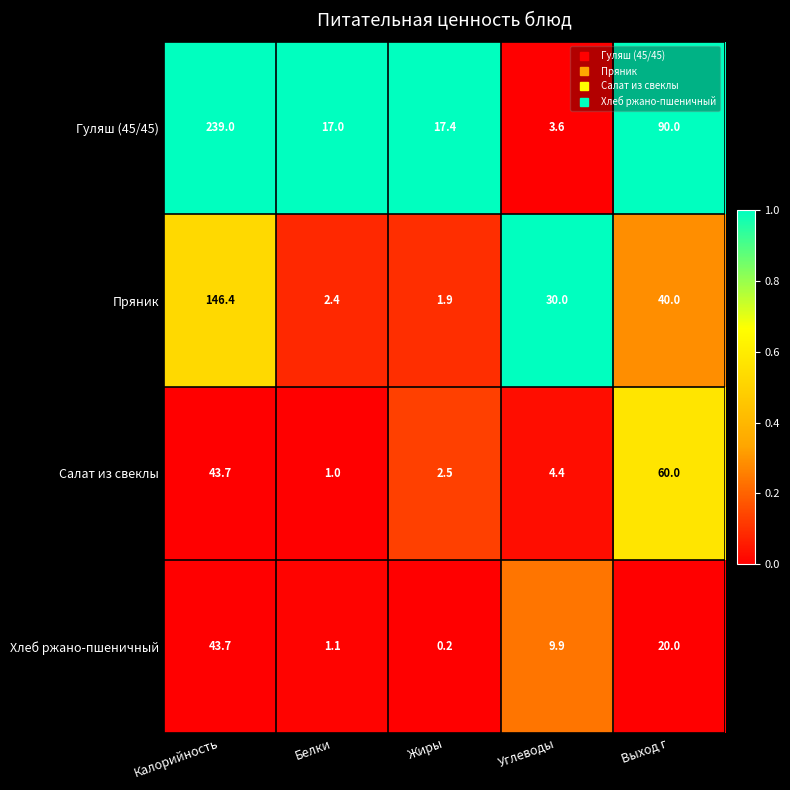

Which series has the widest spread of values?

Гуляш (45/45)